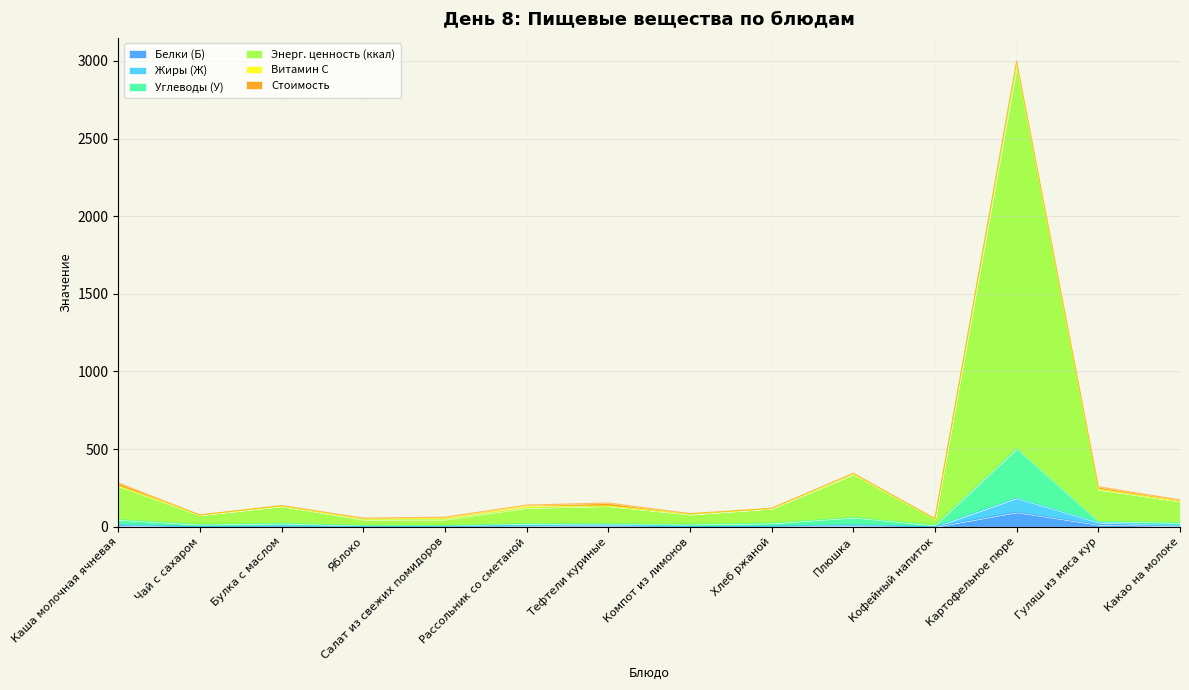

Does the chart display data point markers on the line(s)?

No